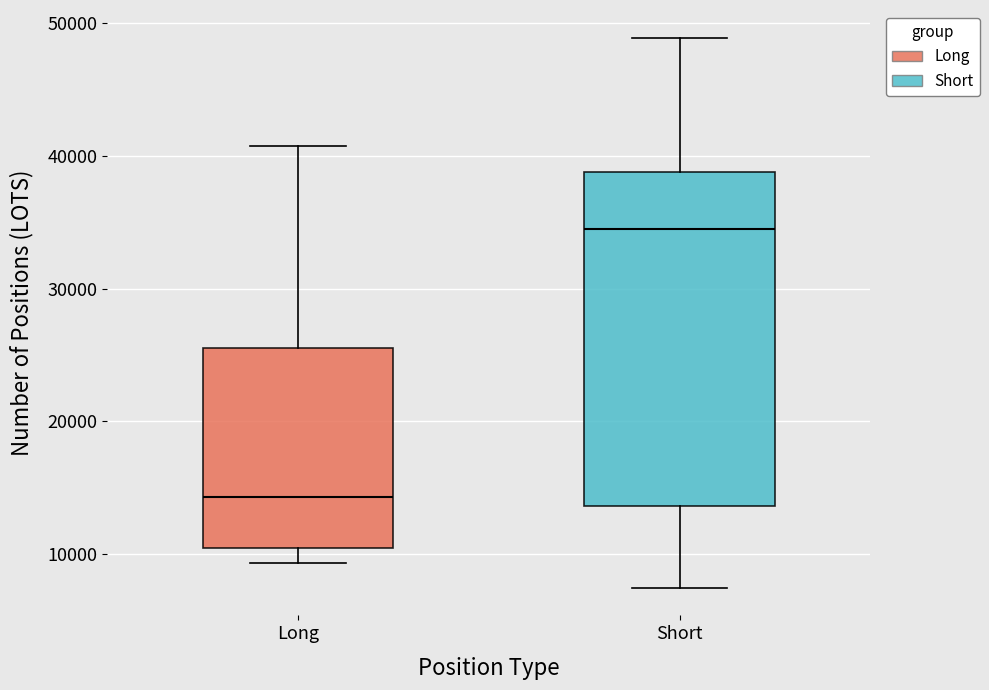

Reading left to right, transcribe this box plot: for each box, give where its median line is, the range the box spans, and where its two whiskers end, as read against the y-axis. The values are not printed on the chart, so give them approximately, as read against the axis.

Long: median 14000, box 10000 to 25000, whiskers 9000 to 41000
Short: median 34000, box 14000 to 39000, whiskers 7000 to 49000